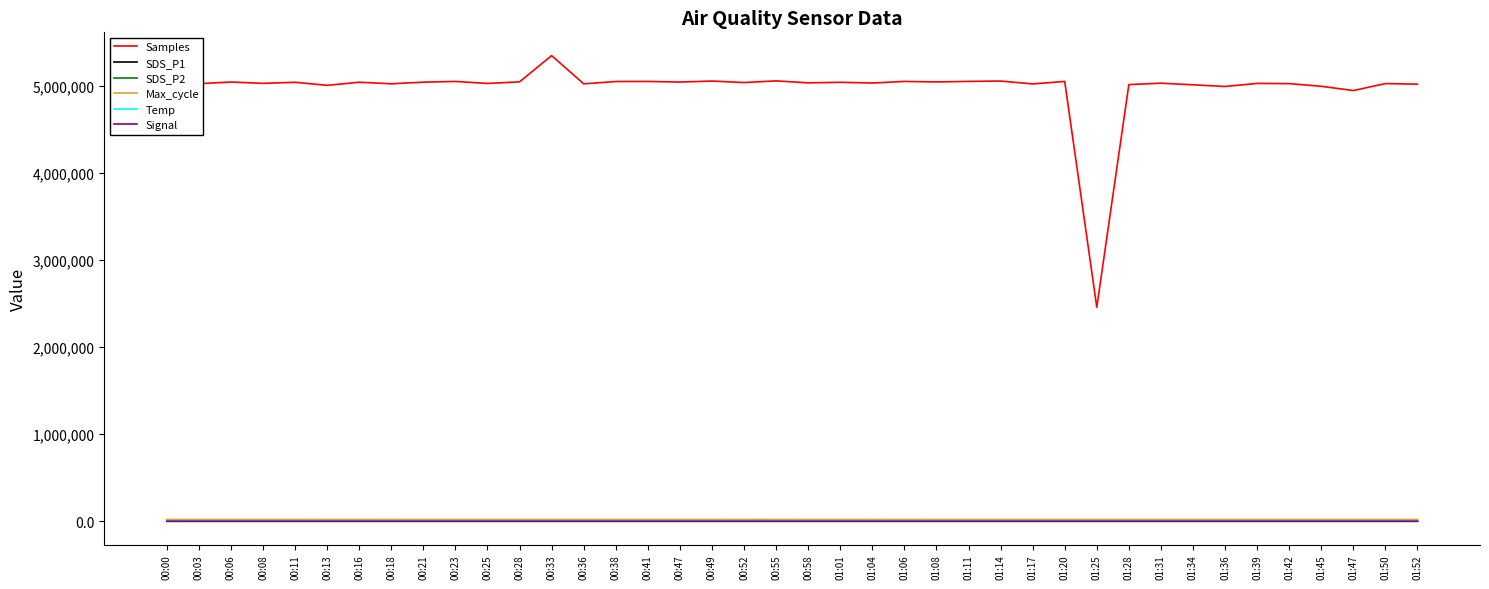

What is the sum of the Max_cycle values at 00:00 and 00:33?

40431.0